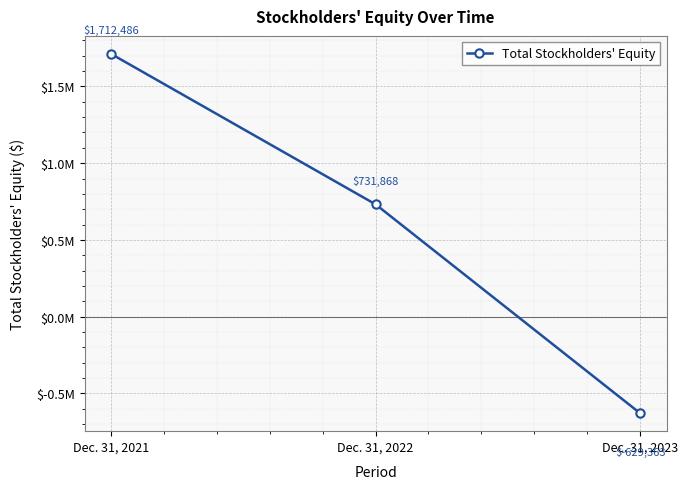

Does the chart have visible grid lines?

Yes